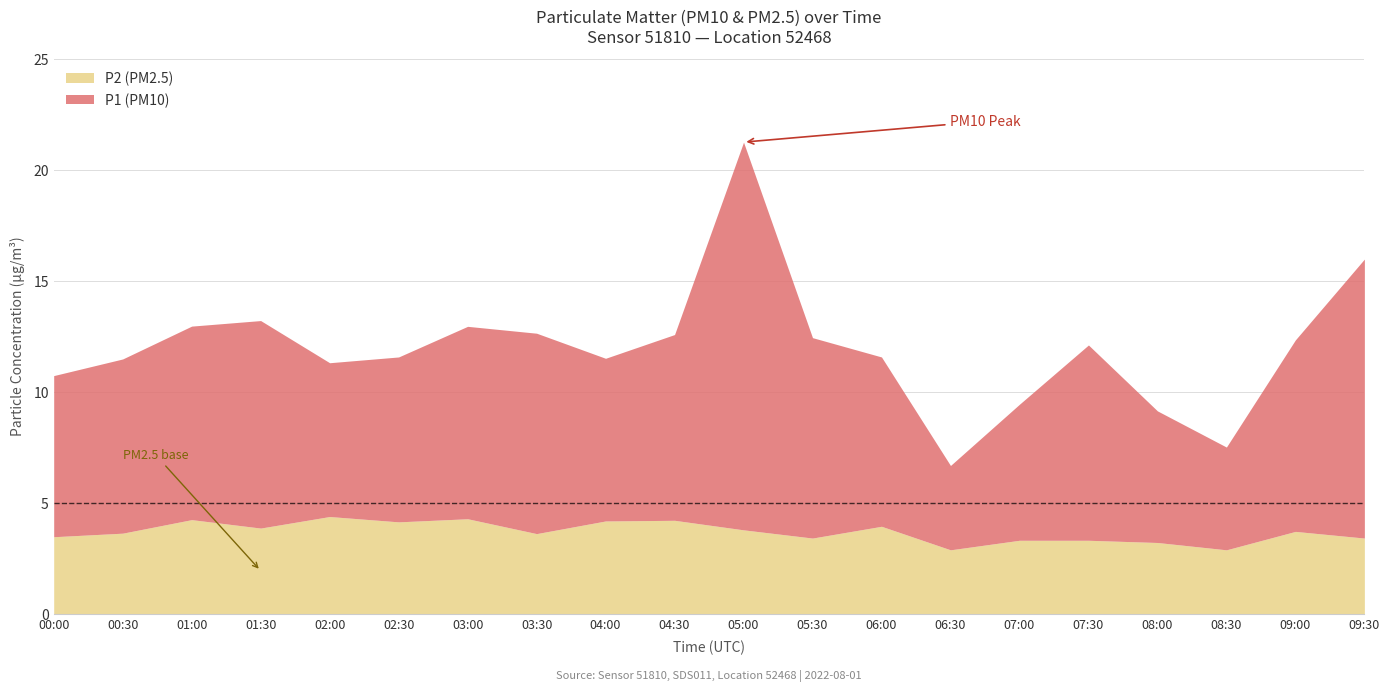

What is the difference between the maximum and minimum values in the P2 (PM2.5) series?

1.5